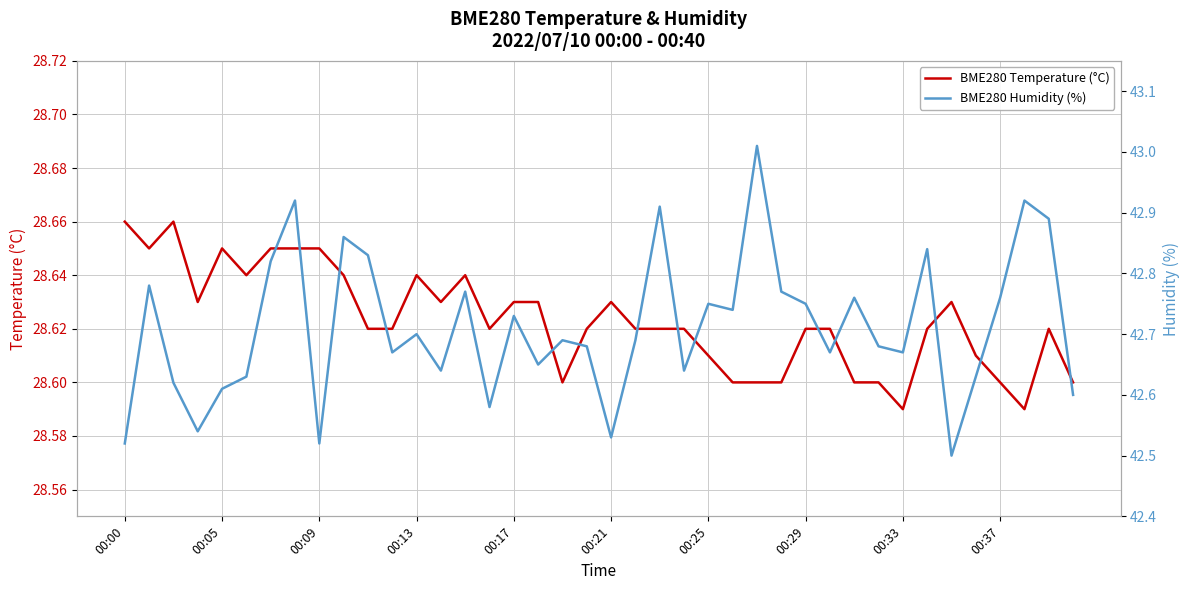

Where is BME280 Temperature (°C) nearest to the value 28?

00:33